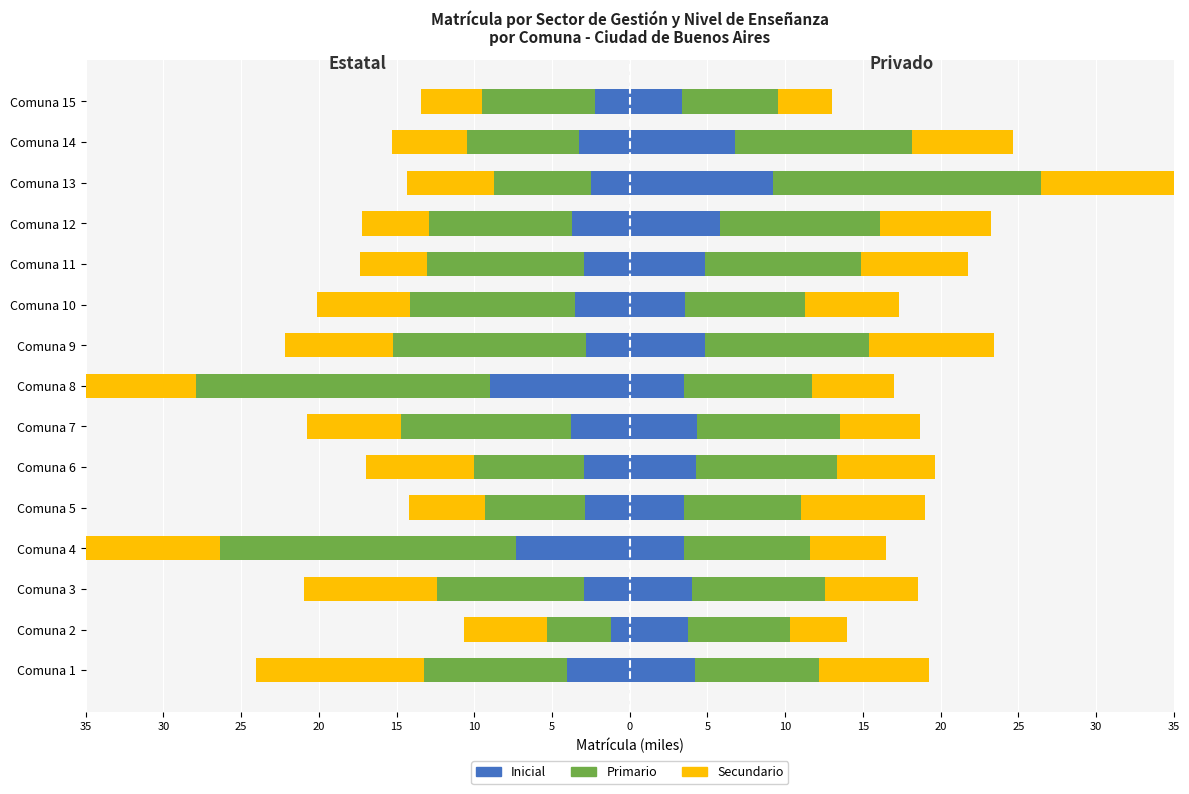

What is the value of the Primario bar at the 3rd from the left?

-9.5